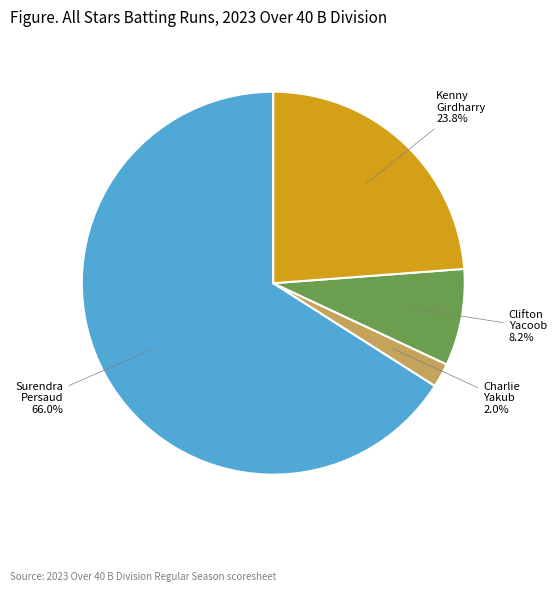

Is there a majority slice in this chart?

Yes